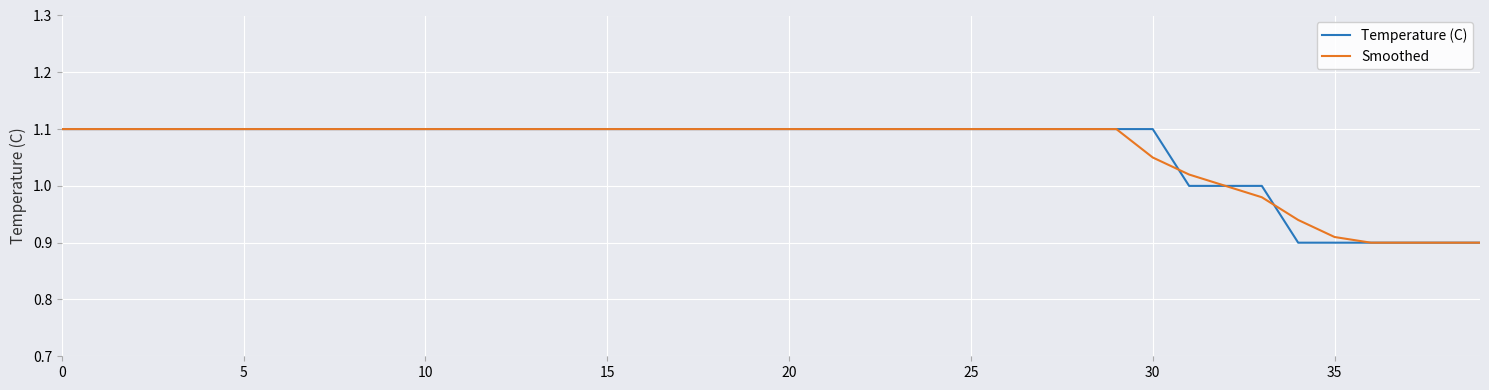

Reading right to left, extract all data points from this chart.

Temperature (C): 0.9	0.9	0.9	0.9	0.9	0.9	1.0	1.0	1.0	1.1	1.1	1.1	1.1	1.1	1.1	1.1	1.1	1.1	1.1	1.1	1.1	1.1	1.1	1.1	1.1	1.1	1.1	1.1	1.1	1.1	1.1	1.1	1.1	1.1	1.1	1.1	1.1	1.1	1.1	1.1
Smoothed: 0.9	0.9	0.9	0.9	0.9	0.9	1.0	1.0	1.0	1.1	1.1	1.1	1.1	1.1	1.1	1.1	1.1	1.1	1.1	1.1	1.1	1.1	1.1	1.1	1.1	1.1	1.1	1.1	1.1	1.1	1.1	1.1	1.1	1.1	1.1	1.1	1.1	1.1	1.1	1.1